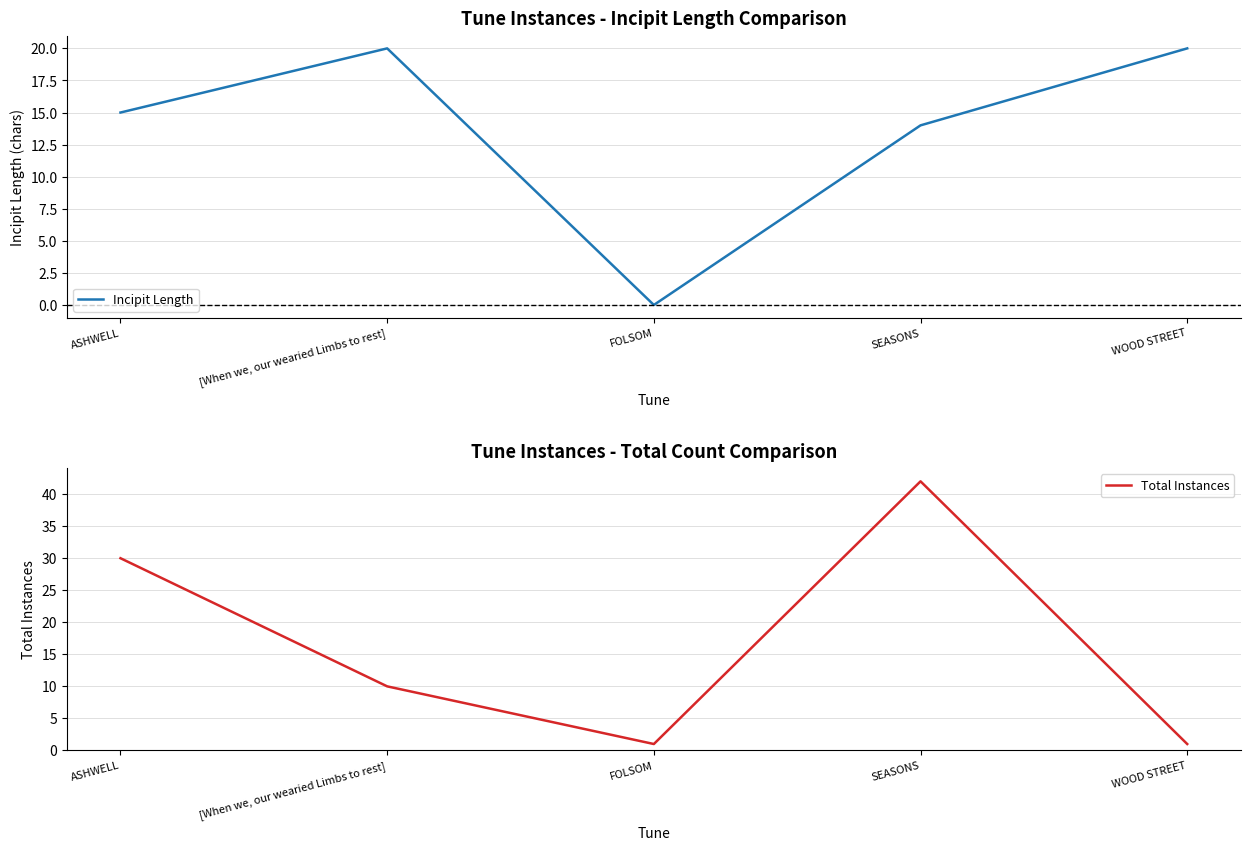

What is the label of the 3rd point from the right?

FOLSOM